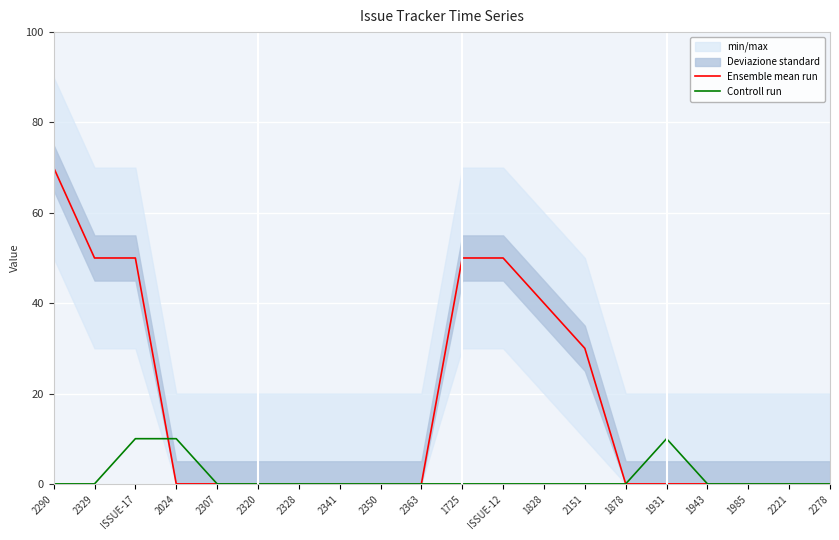

How many positive values does the Ensemble mean run series have?

7